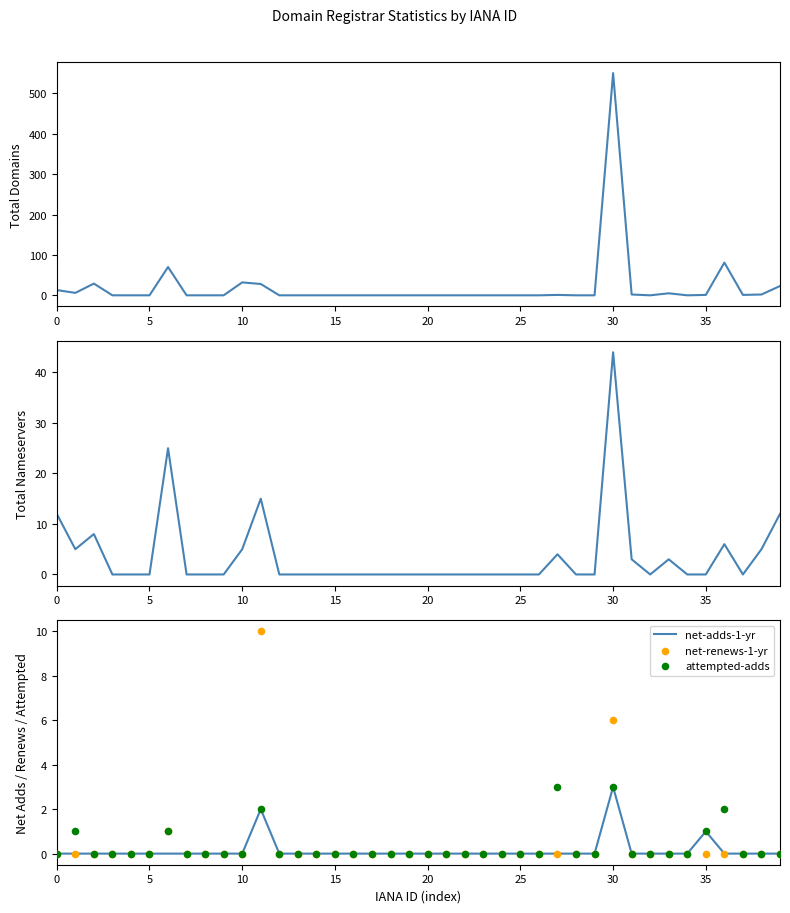

At how many categories does at least one series exceed 296?

1